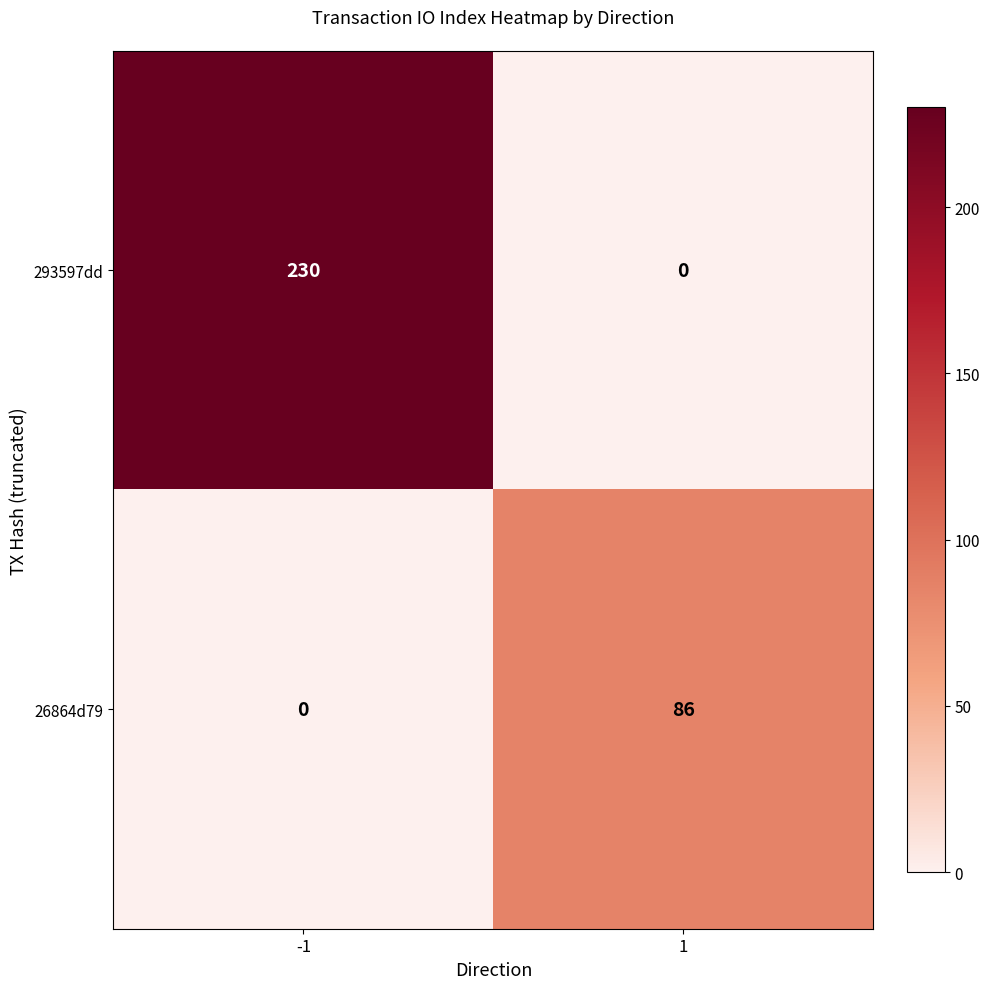

Reading right to left, transcribe all the data shown in this chart.

293597dd: 1=0	-1=230
26864d79: 1=86	-1=0